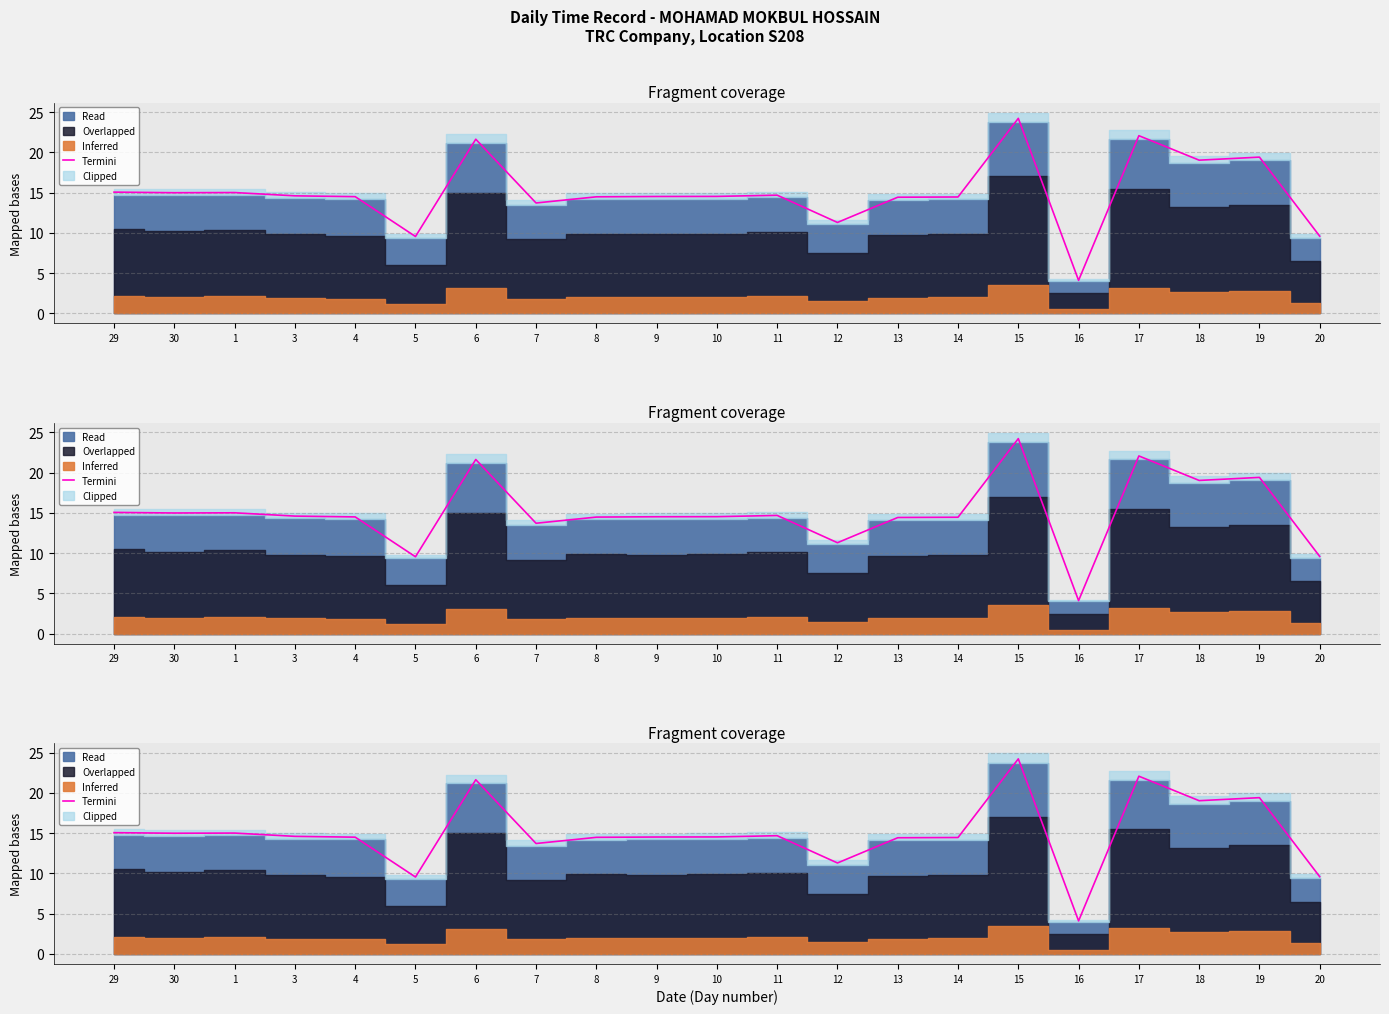

What is the ratio of the value at 5 to the value at 7?

0.7